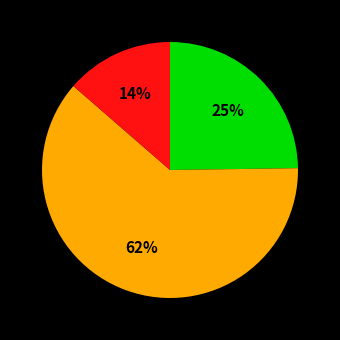

To the nearest percent, what is the difference between the largest and smallest slice percentages?

48%